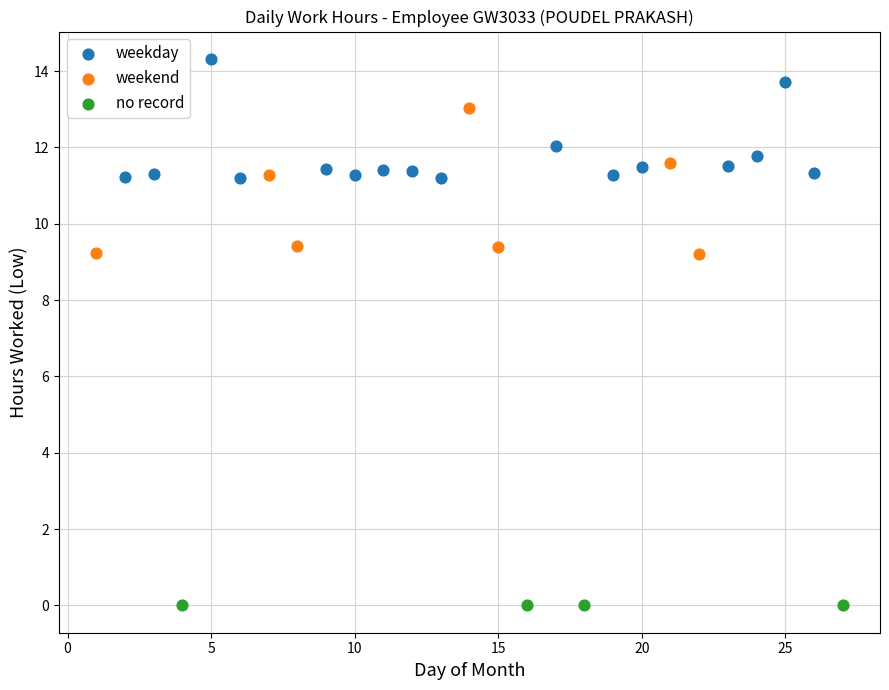

Which series contains the lowest Y value?

no record